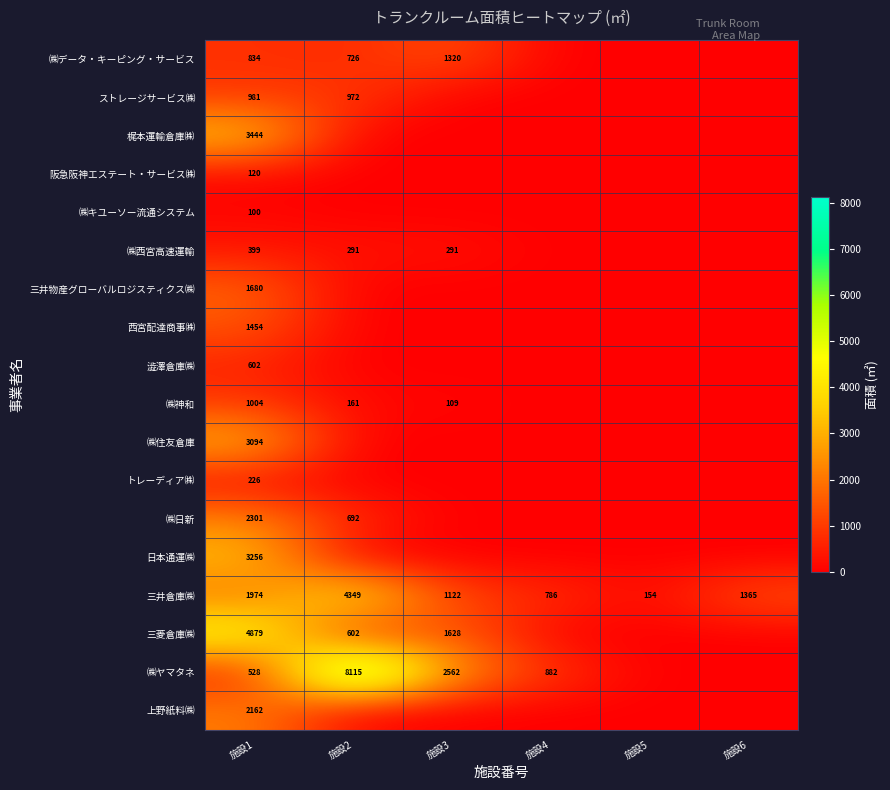

What is the difference between the maximum and second lowest values in the 三井倉庫㈱ series?

3563